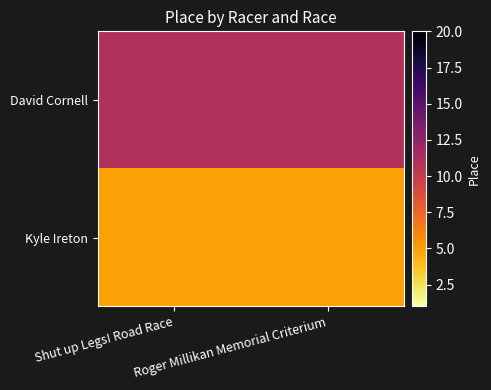

Reading left to right, list all the values displayed in this chart.

David Cornell: Shut up Legs! Road Race=11	Roger Millikan Memorial Criterium=11
Kyle Ireton: Shut up Legs! Road Race=5	Roger Millikan Memorial Criterium=5